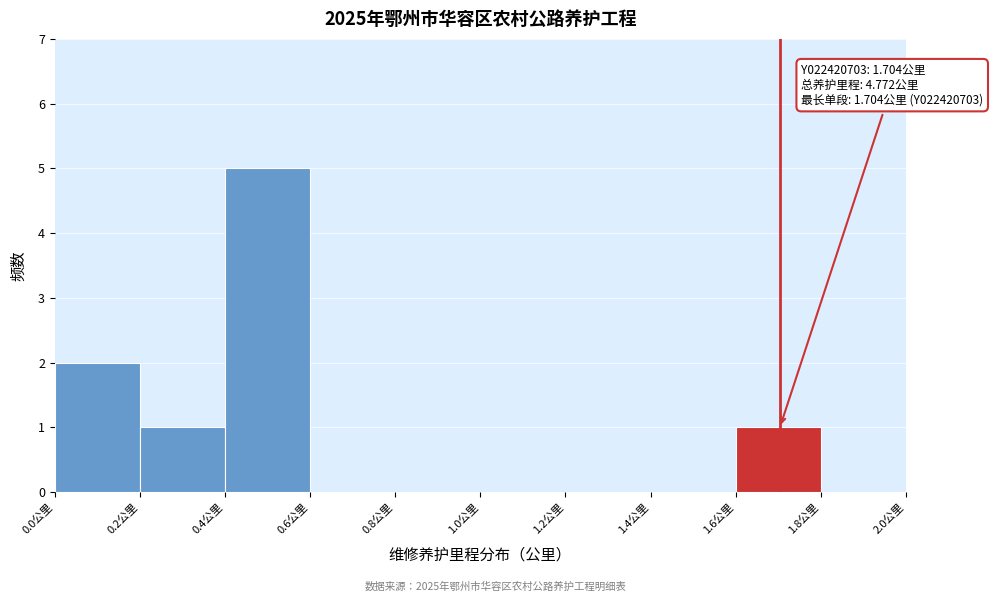

Which range on the x-axis has the tallest bar?

0.4 to 0.6